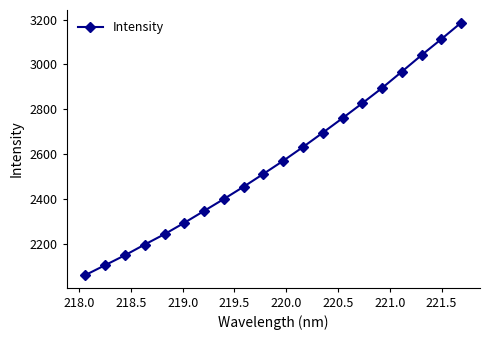

What is the difference between the second highest and minimum values?

1052.2